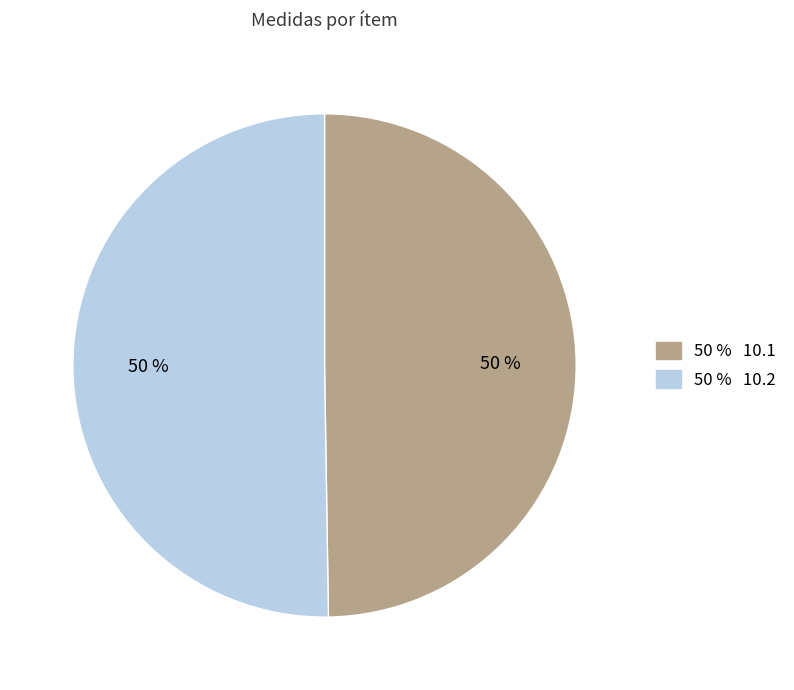

To the nearest percent, what is the average slice percentage?

50%